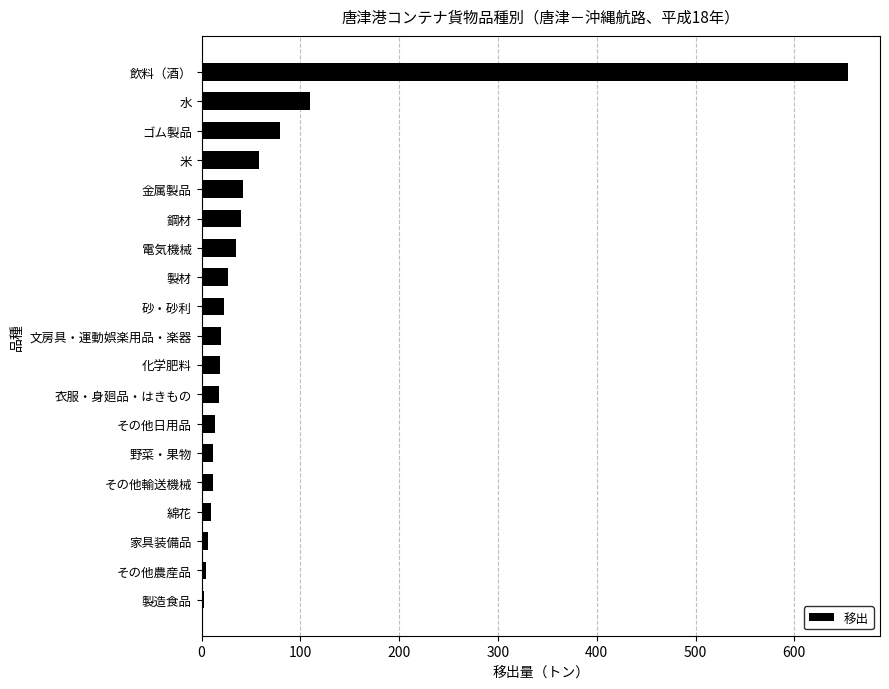

What value does the data have at 衣服・身廻品・はきもの?

18